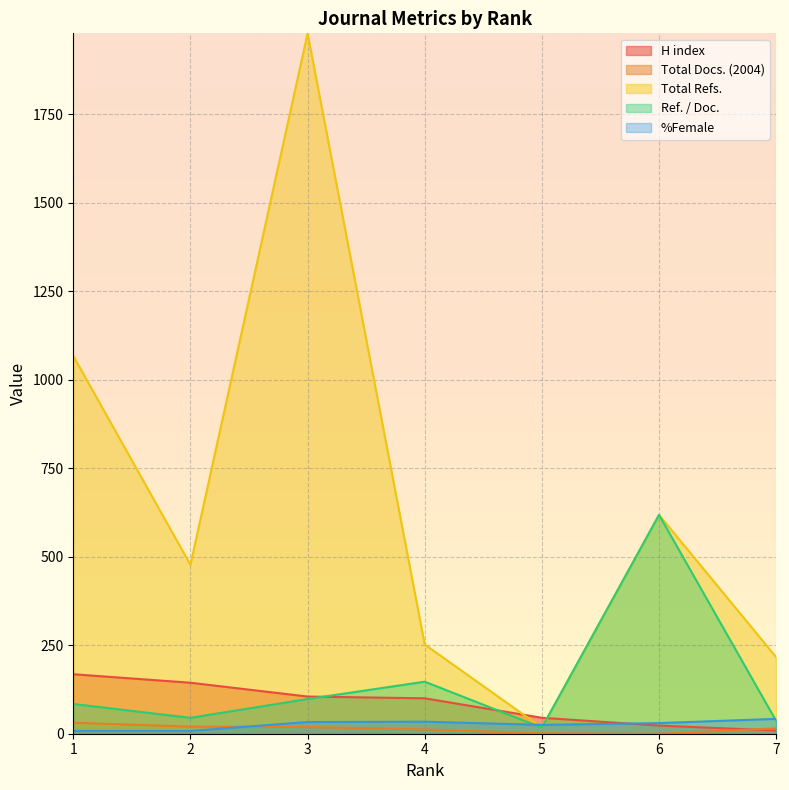

How many lines are shown in the chart?

5